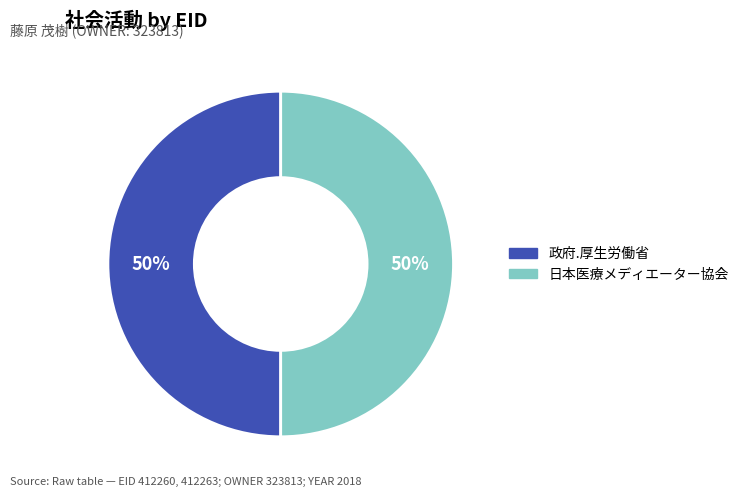

To the nearest percent, what percentage of the pie is 日本医療メディエーター協会?

50%